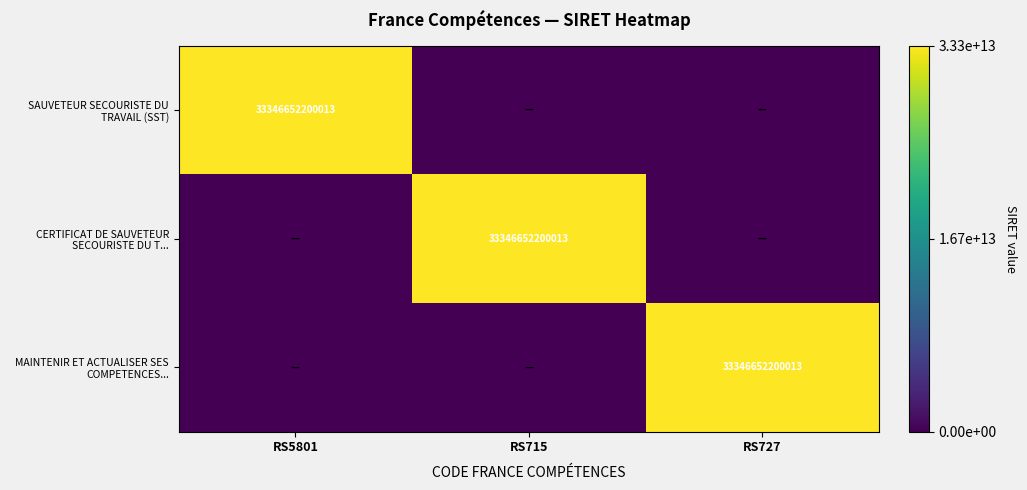

At which category is the sum across all series the highest?

RS5801